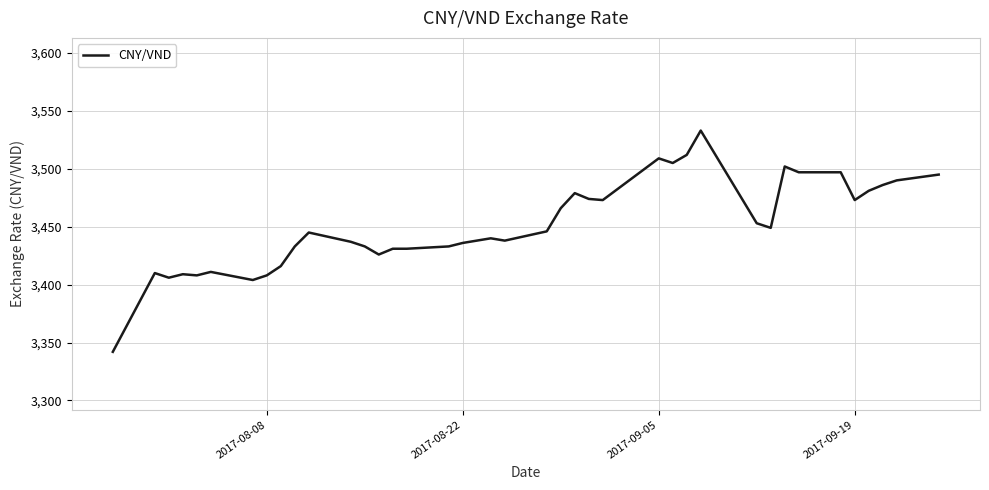

What is the maximum value shown in the chart?

3533